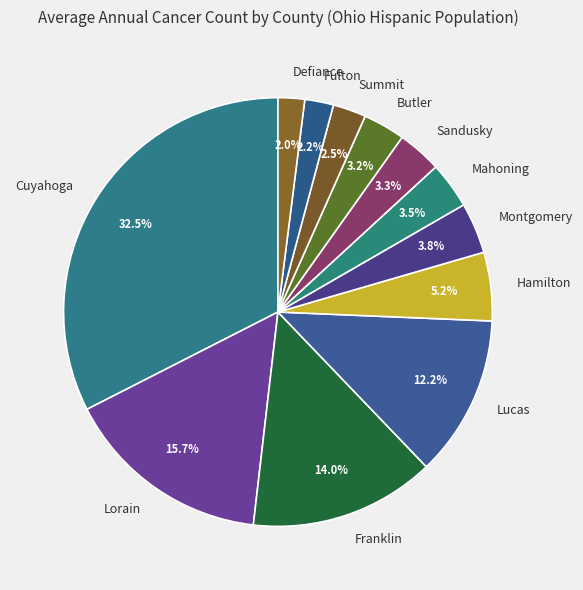

How many slices are in this pie chart?

12